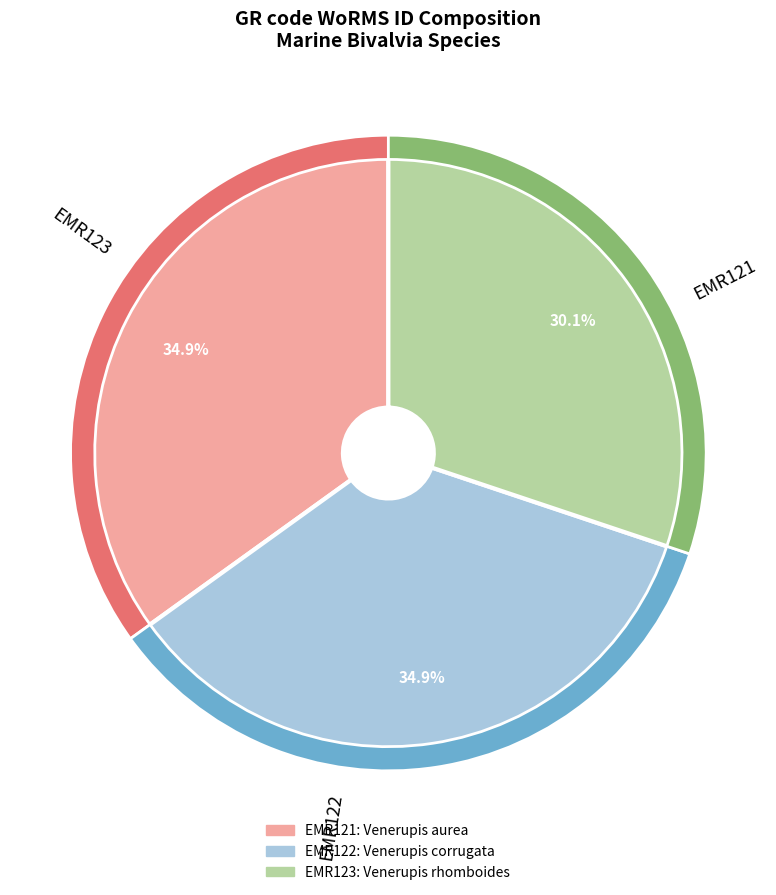

Rank the categories by value from lowest to highest.

EMR123, EMR121, EMR122